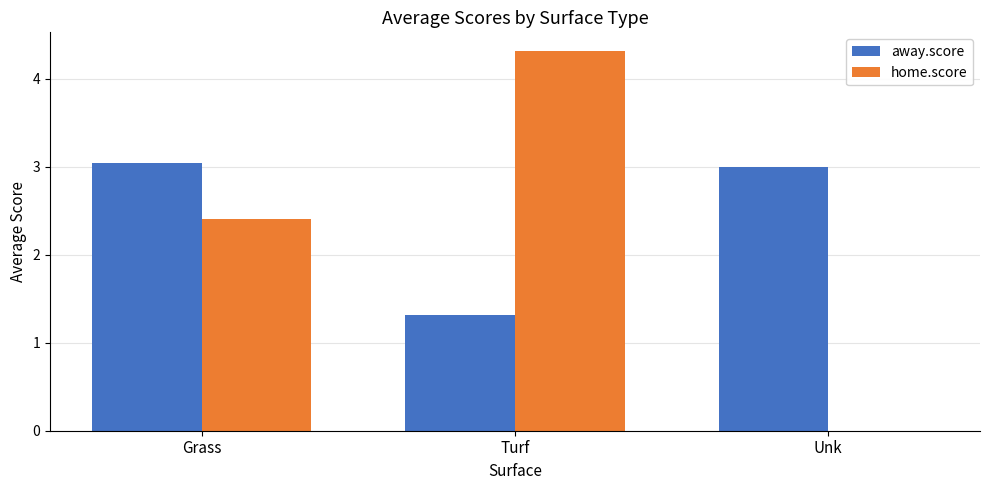

Reading left to right, extract all data points from this chart.

away.score: 3.0	1.3	3.0
home.score: 2.4	4.3	0.0